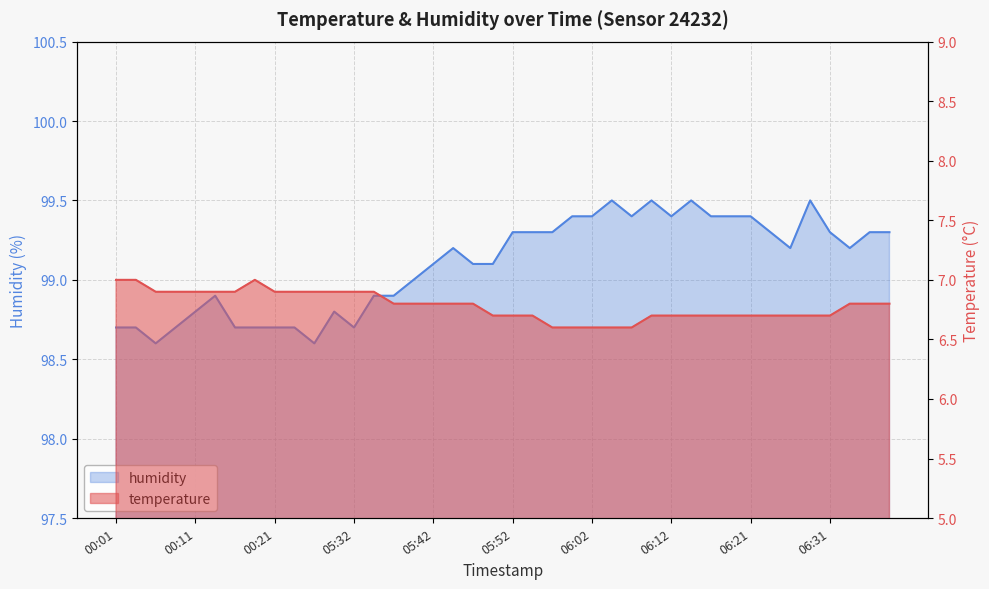

The value of humidity at 05:59 is 158.4. True or false?

False